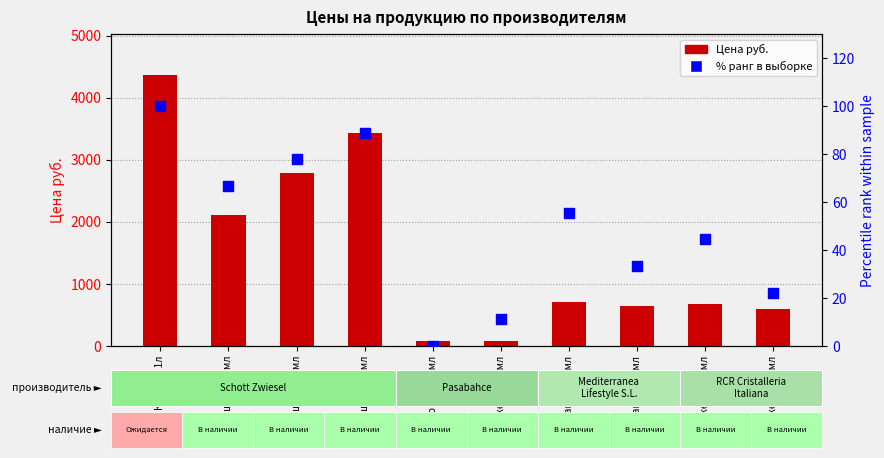

Which series contains the lowest Y value?

% ранг в выборке